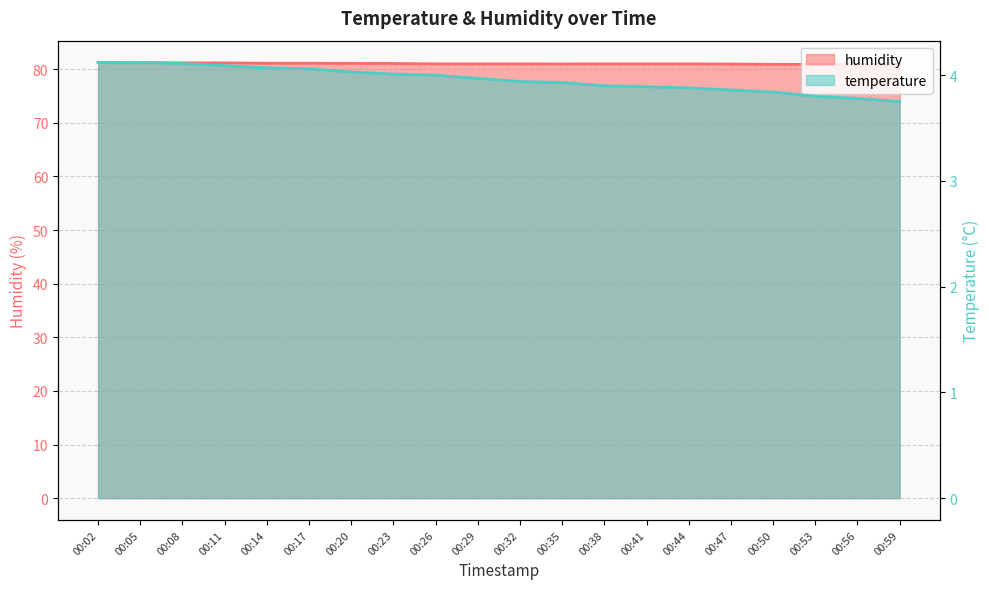

True or false: temperature has more than 2 interior local peaks.

False